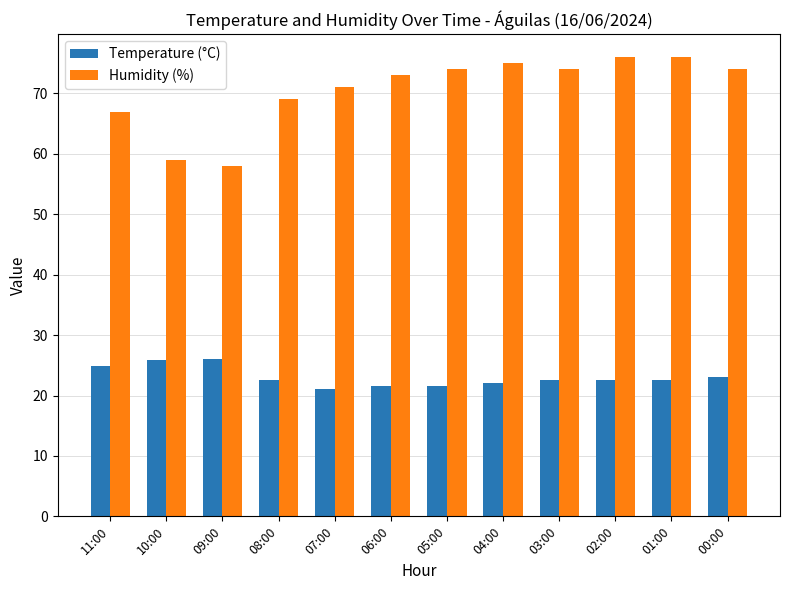

The Humidity (%) series shows 75.0 at 04:00. True or false?

True